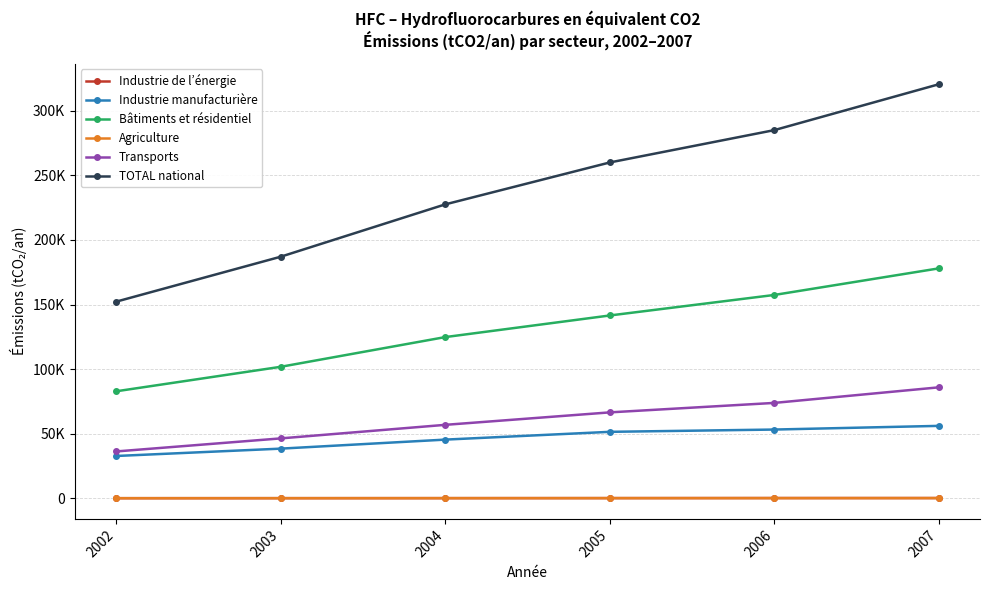

What are all the series names shown in the legend?

Industrie de l’énergie, Industrie manufacturière, Bâtiments et résidentiel, Agriculture, Transports, TOTAL national